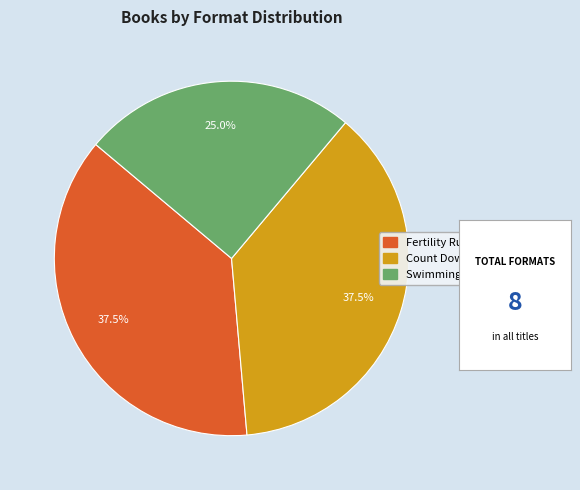

Which category has the smallest portion of the pie?

Swimming Aimlessly